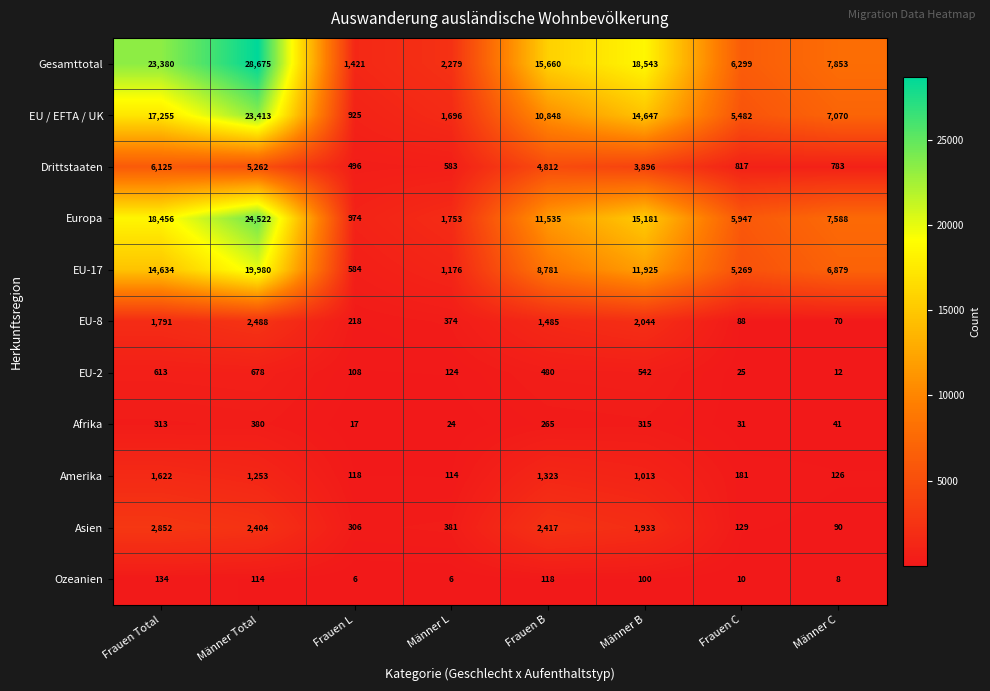

Which category has the lowest value in the EU-2 series?

Männer C